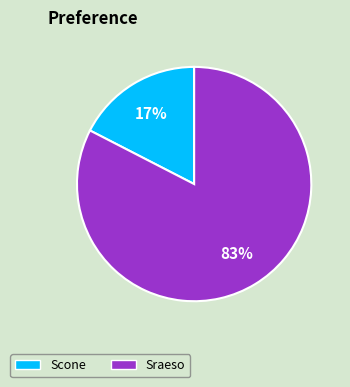

Rank the categories by value from highest to lowest.

Sraeso, Scone